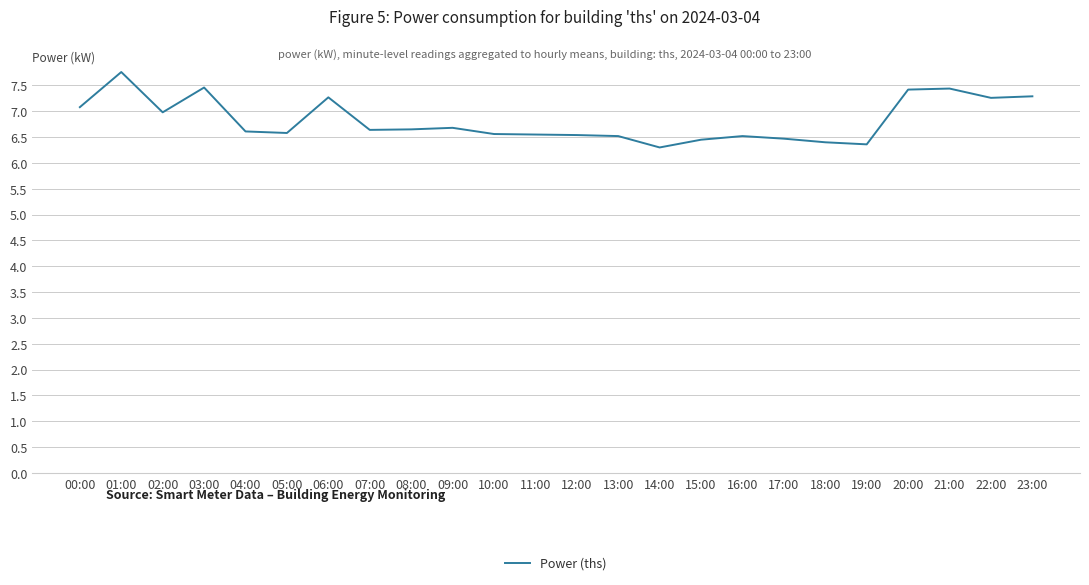

What is the change in value from 09:00 to 20:00?

+0.7